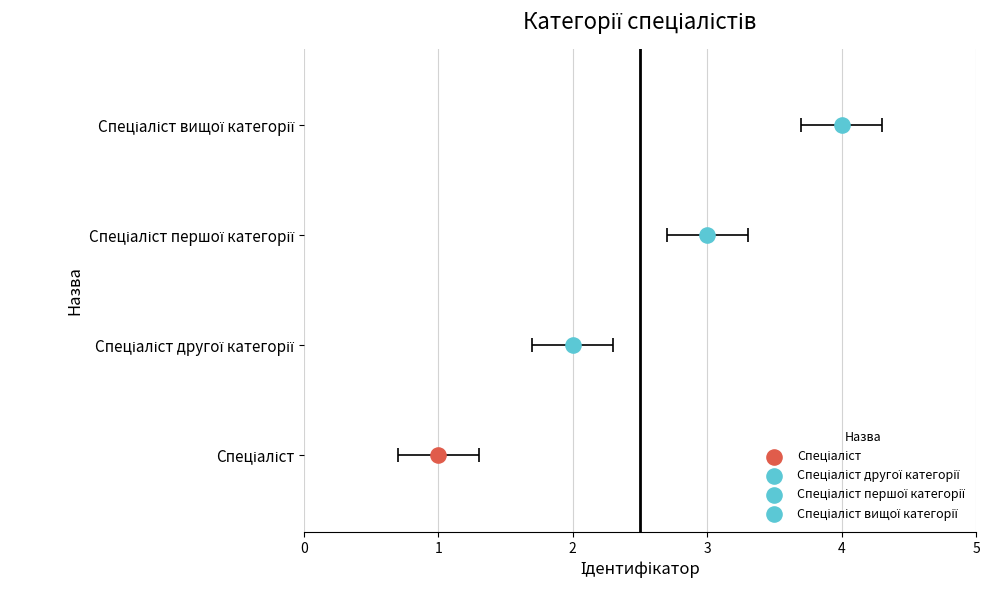

Which has a higher value, Спеціаліст другої категорії or Спеціаліст?

Спеціаліст другої категорії